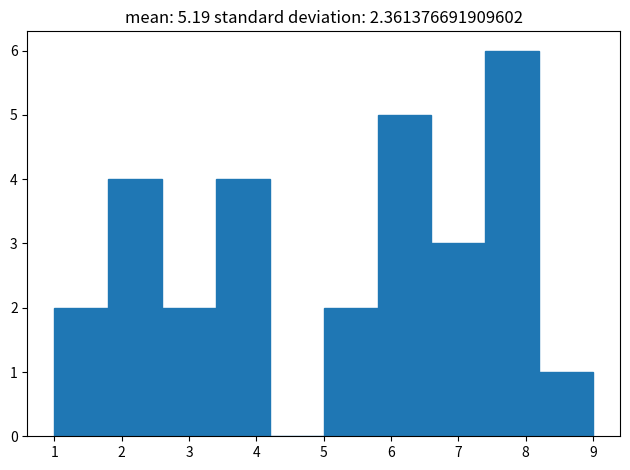

Reading left to right, transcribe this chart: for each bar, give the range it covers on the x-axis and its height. The values are not printed on the chart, so give them approximately, as read against the axis.

1.0 to 1.8: 2
1.8 to 2.6: 4
2.6 to 3.4: 2
3.4 to 4.2: 4
4.2 to 5.0: 0
5.0 to 5.8: 2
5.8 to 6.6: 5
6.6 to 7.4: 3
7.4 to 8.2: 6
8.2 to 9.0: 1